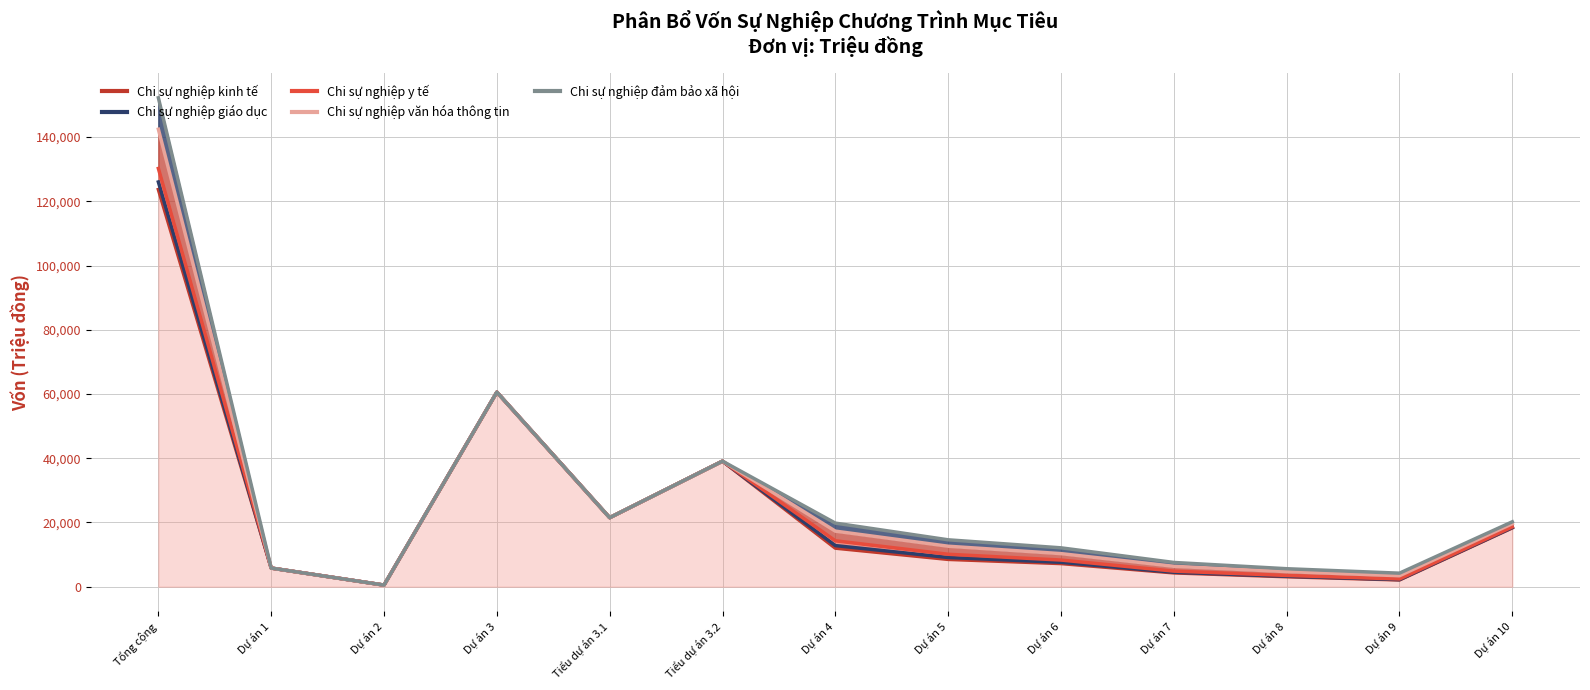

True or false: Chi sự nghiệp y tế has a value of 261 at Dự án 6.

False